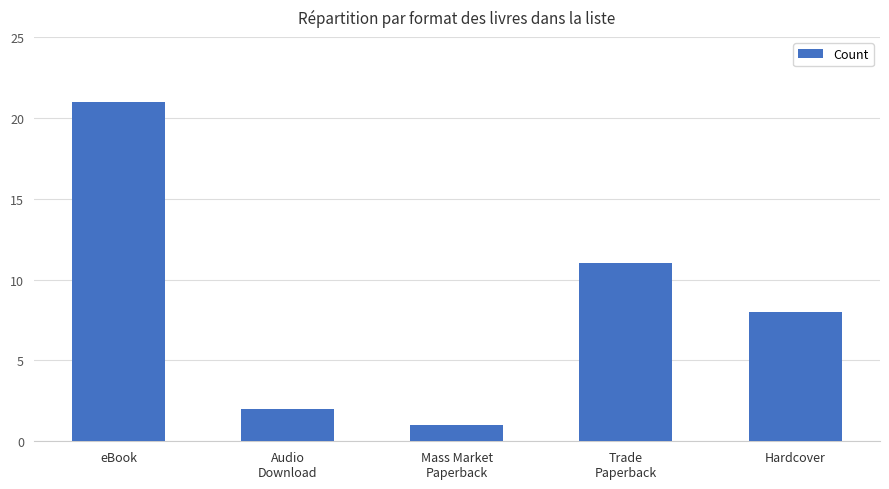

Reading left to right, extract all data points from this chart.

eBook=21	Audio
Download=2	Mass Market
Paperback=1	Trade
Paperback=11	Hardcover=8